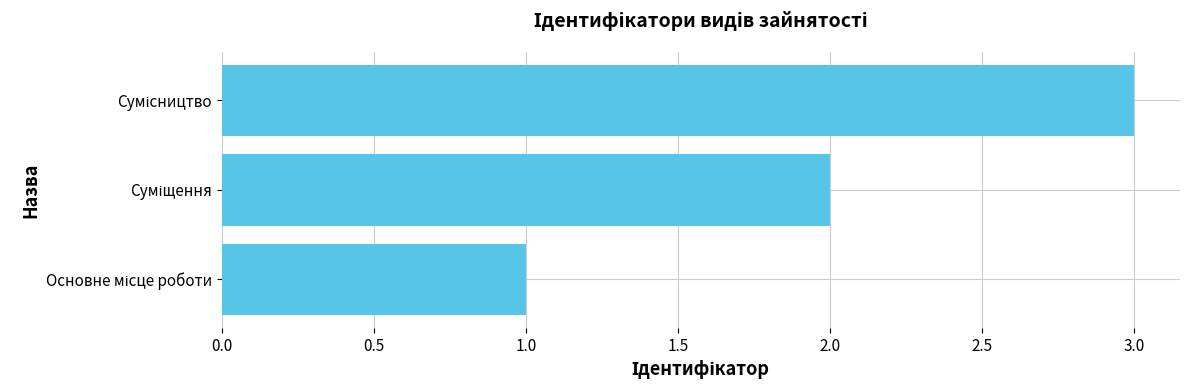

What is the greatest value displayed?

3